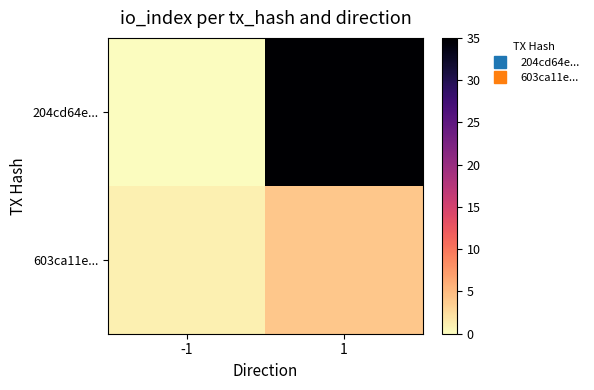

What is the spread (max minus min) of values at 1?

31